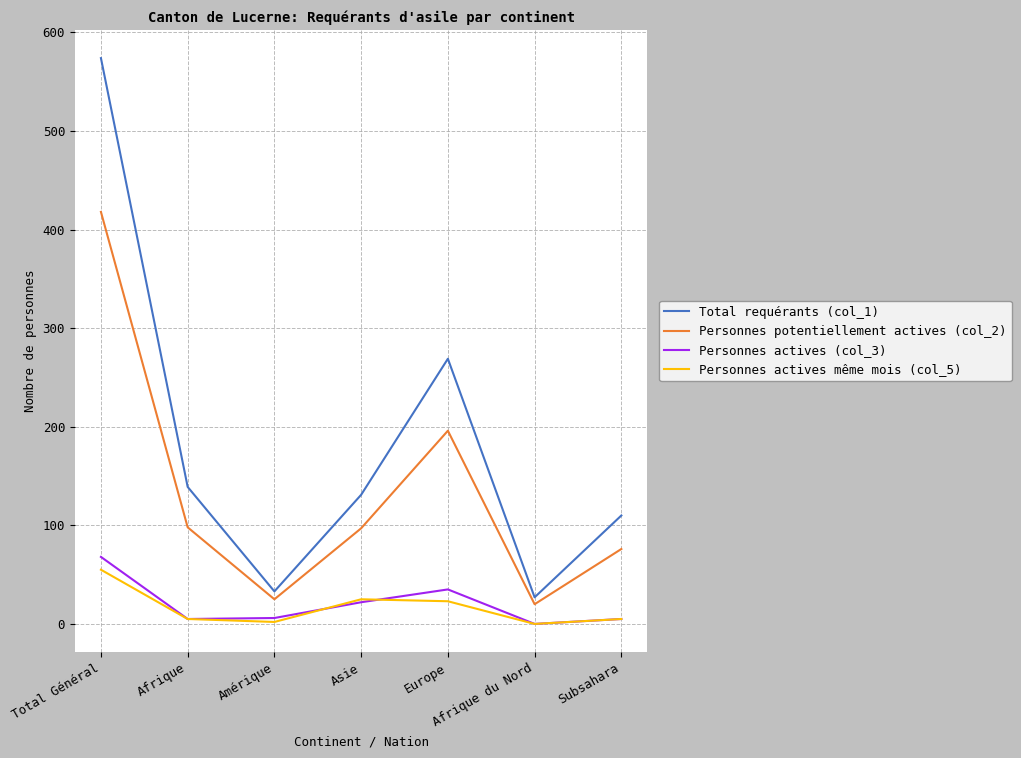

Which series has the largest range (max minus min)?

Total requérants (col_1)